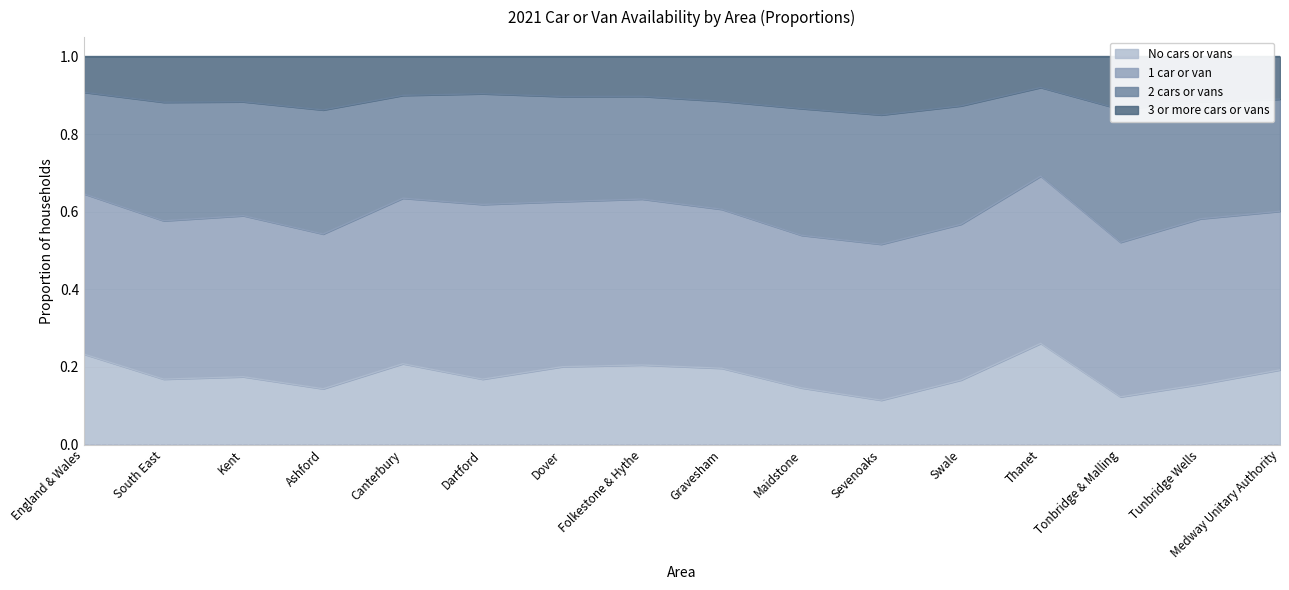

How many data points does each series have?

16